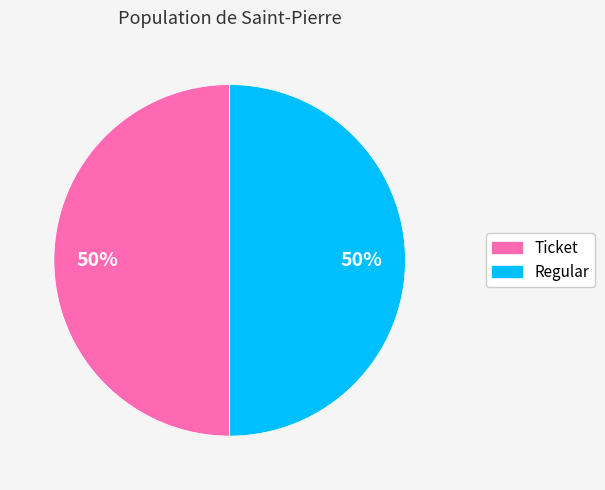

What is the ratio of the value at Ticket to the value at Regular?

1.0